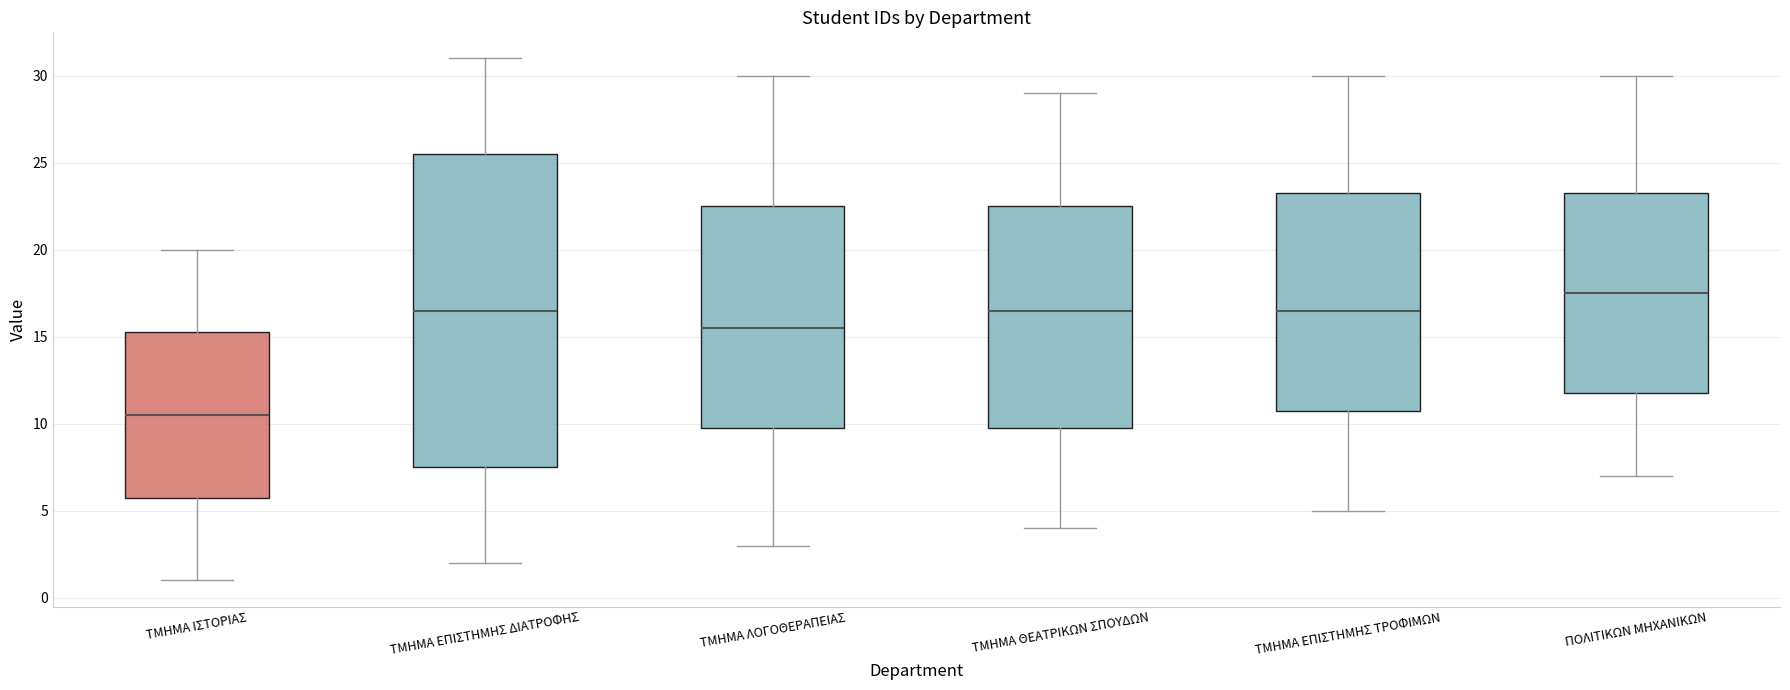

Reading left to right, transcribe this box plot: for each box, give where its median line is, the range the box spans, and where its two whiskers end, as read against the y-axis. The values are not printed on the chart, so give them approximately, as read against the axis.

ΤΜΗΜΑ ΙΣΤΟΡΙΑΣ: median 10.5, box 6.0 to 15.5, whiskers 1.0 to 20.0
ΤΜΗΜΑ ΕΠΙΣΤΗΜΗΣ ΔΙΑΤΡΟΦΗΣ: median 16.5, box 7.5 to 25.5, whiskers 2.0 to 31.0
ΤΜΗΜΑ ΛΟΓΟΘΕΡΑΠΕΙΑΣ: median 15.5, box 10.0 to 22.5, whiskers 3.0 to 30.0
ΤΜΗΜΑ ΘΕΑΤΡΙΚΩΝ ΣΠΟΥΔΩΝ: median 16.5, box 10.0 to 22.5, whiskers 4.0 to 29.0
ΤΜΗΜΑ ΕΠΙΣΤΗΜΗΣ ΤΡΟΦΙΜΩΝ: median 16.5, box 11.0 to 23.5, whiskers 5.0 to 30.0
ΠΟΛΙΤΙΚΩΝ ΜΗΧΑΝΙΚΩΝ: median 17.5, box 12.0 to 23.5, whiskers 7.0 to 30.0